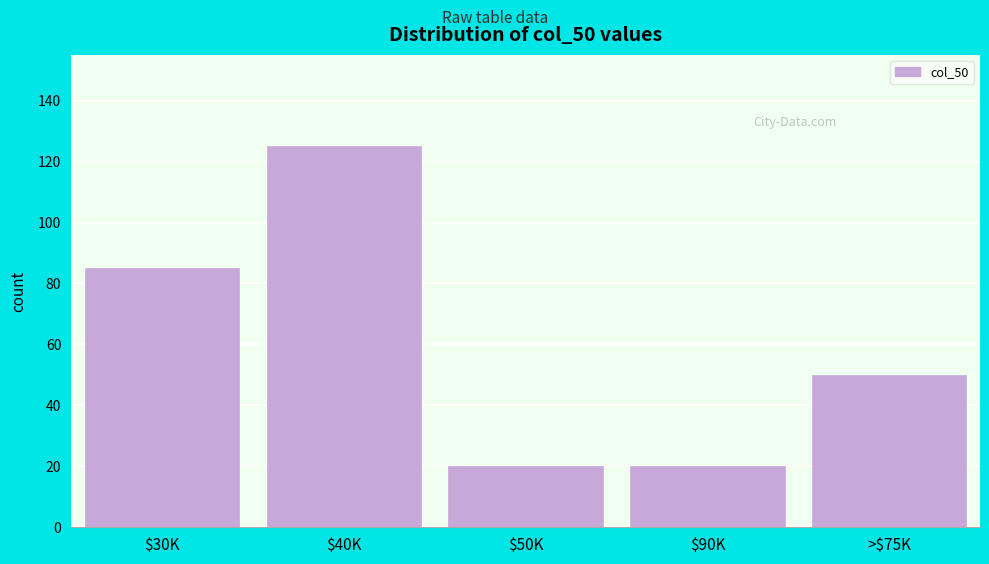

Reading left to right, extract all data points from this chart.

85	125	20	20	50